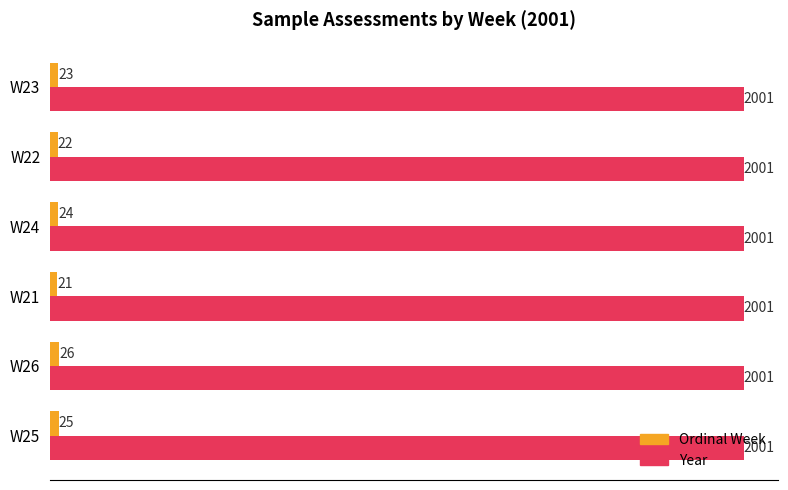

List the series in order of their peak value, lowest first.

Ordinal Week, Year